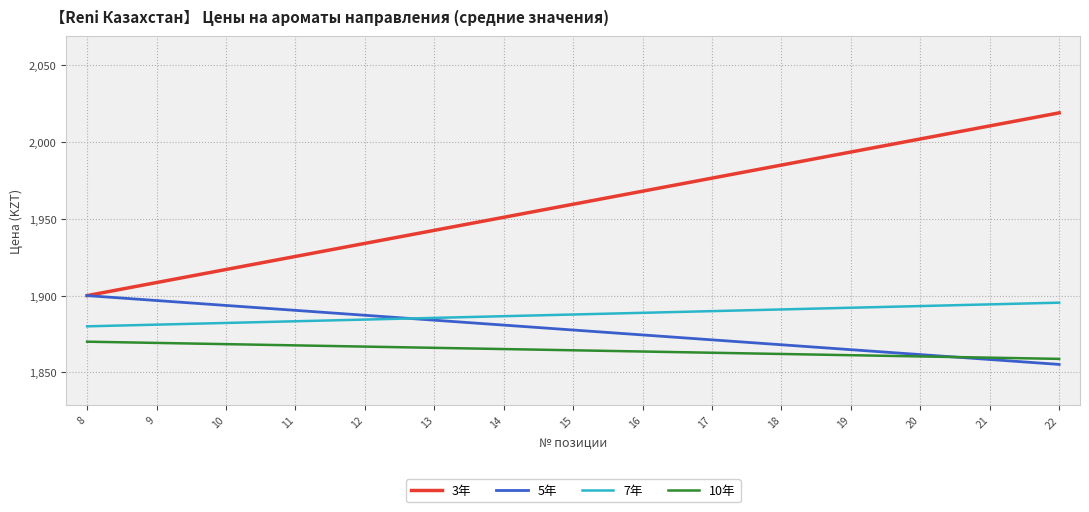

What is the spread (max minus min) of values at 16?

104.4